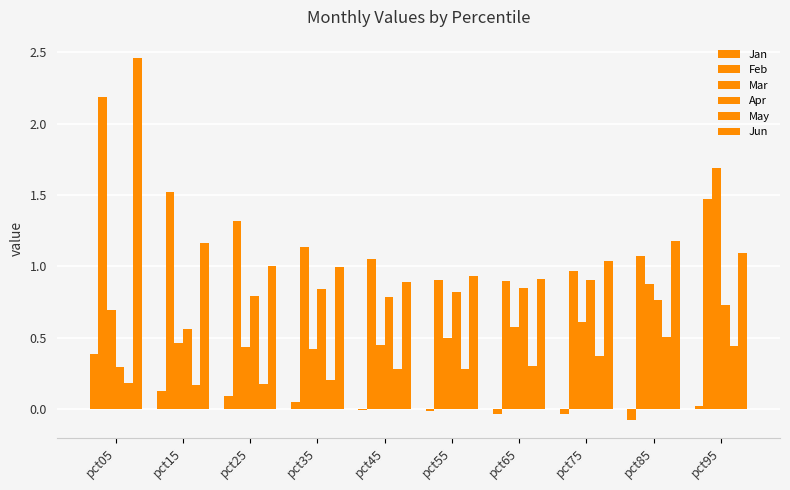

Which series has the largest range (max minus min)?

Jun